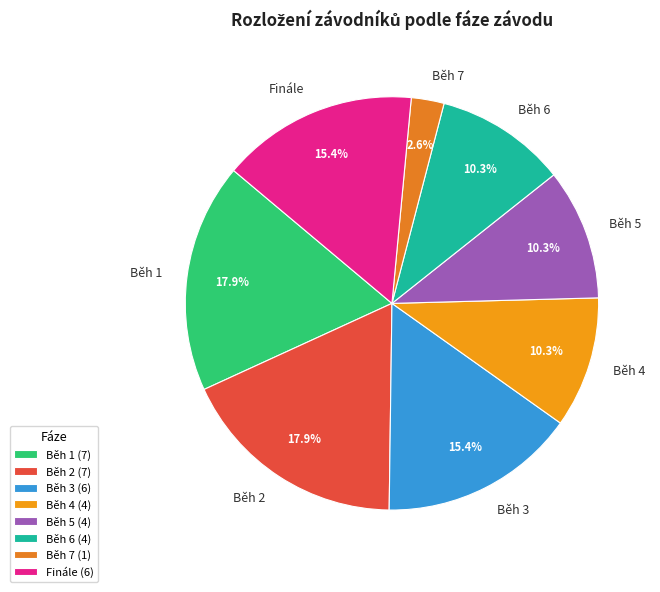

Is there a majority slice in this chart?

No